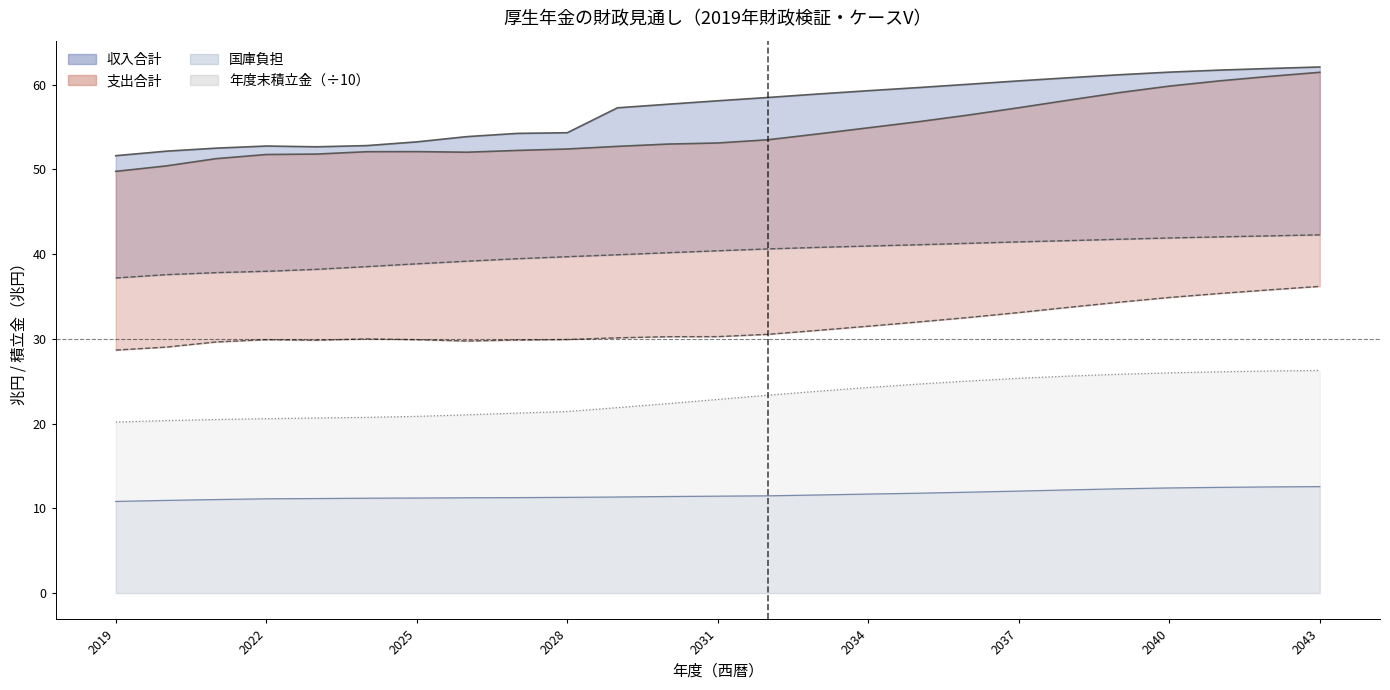

What value does the 年度末積立金 series have at 2028?

21.4